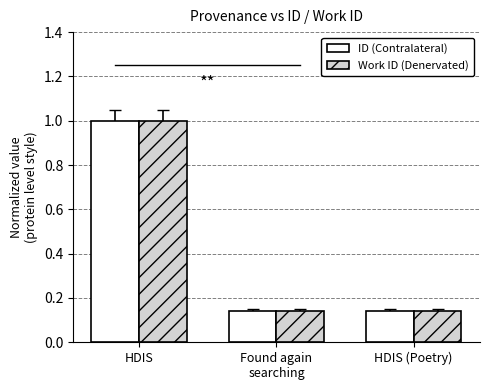

What position from the left is HDIS?

1